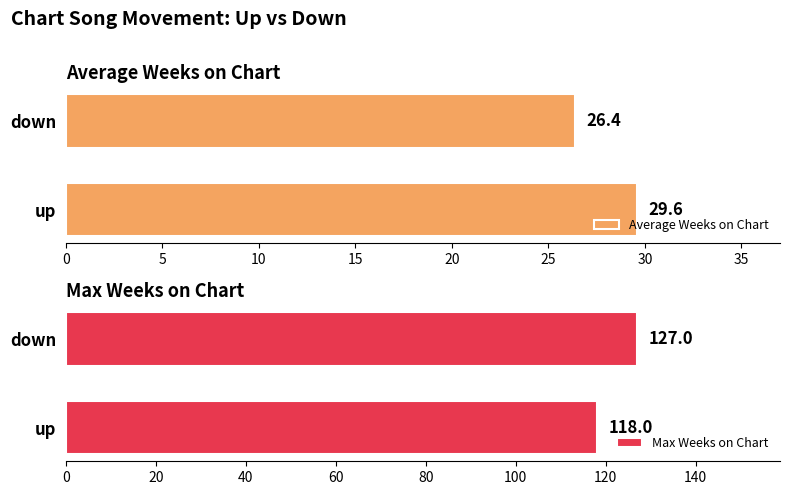

The value of Average Weeks on Chart at up is 29.6. True or false?

True